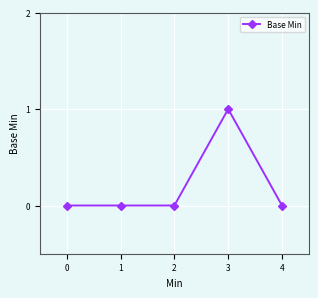

Is this an area chart (filled region under the line)?

No